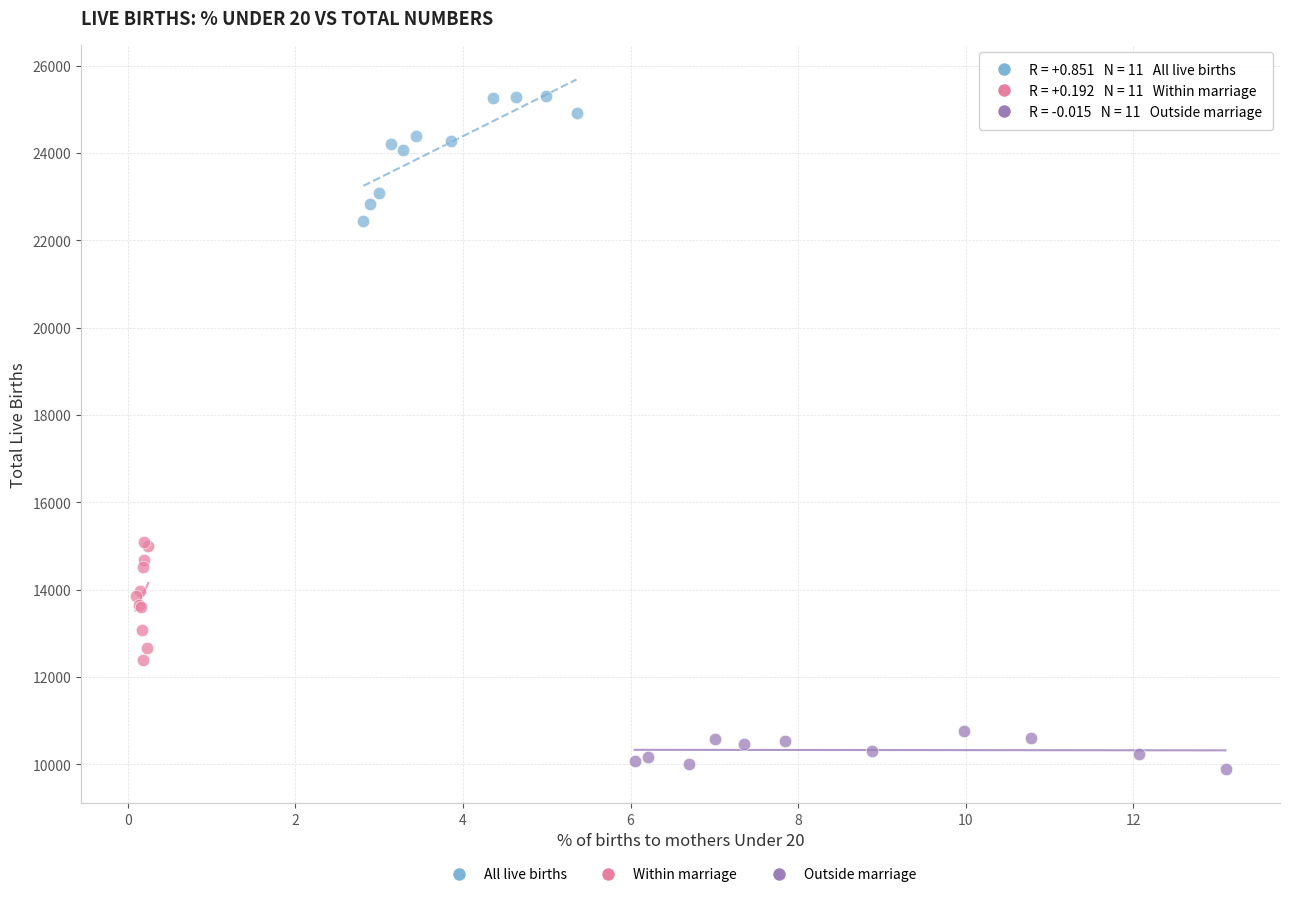

What are all the series names shown in the legend?

All live births, Within marriage, Outside marriage